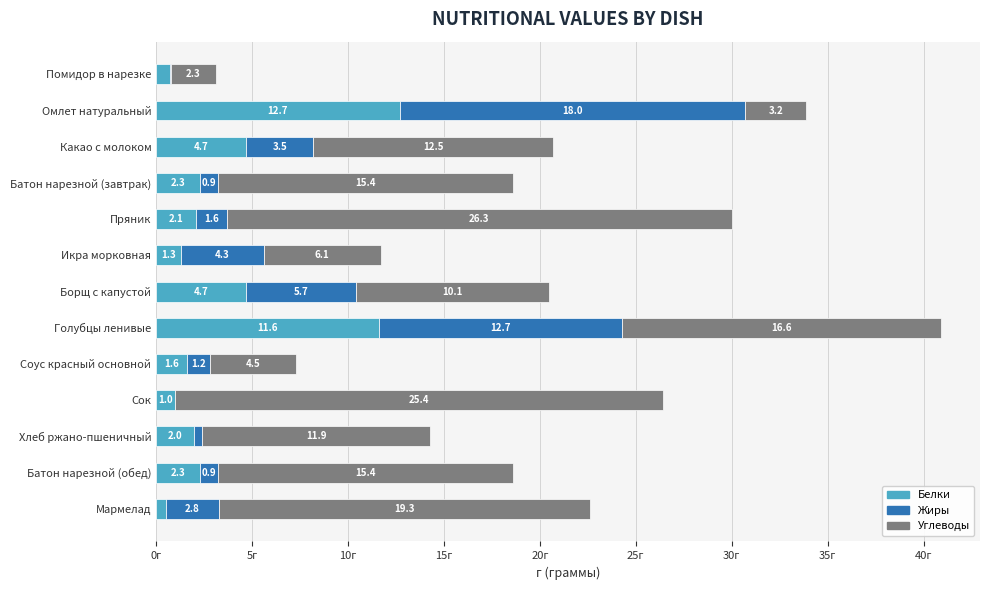

Which series has the largest range (max minus min)?

Углеводы